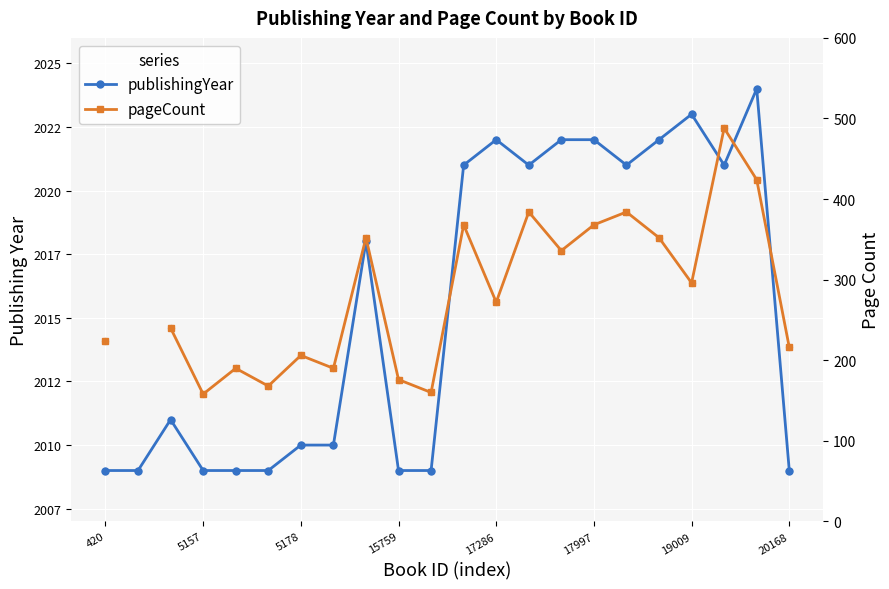

Which series contains the lowest Y value?

pageCount